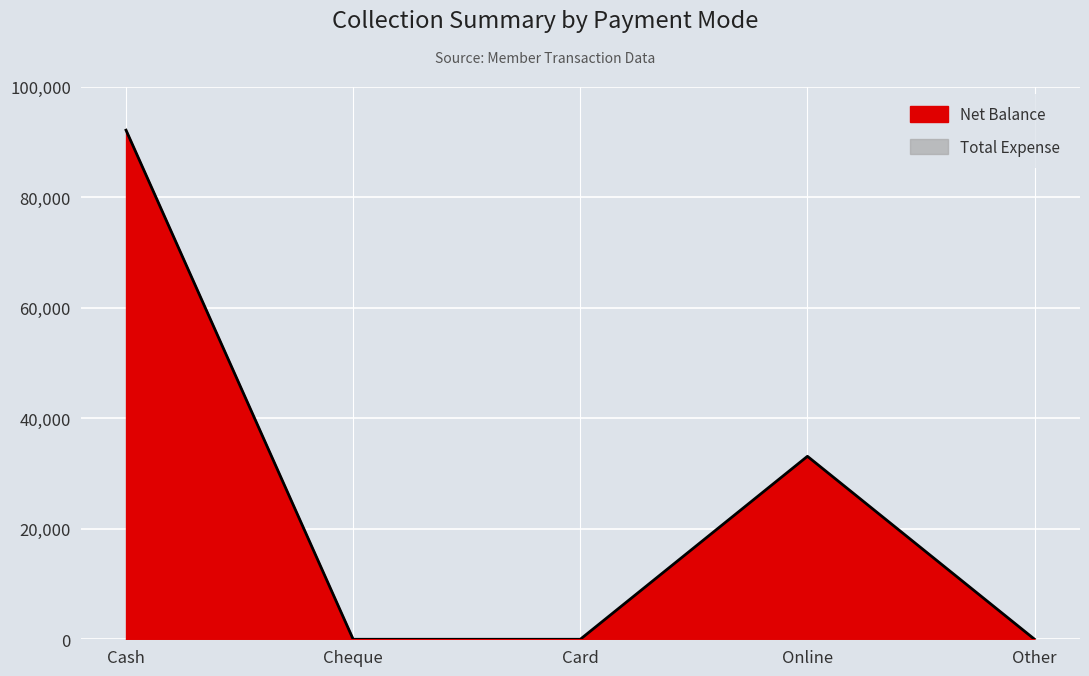

How many values exceed 0?

2